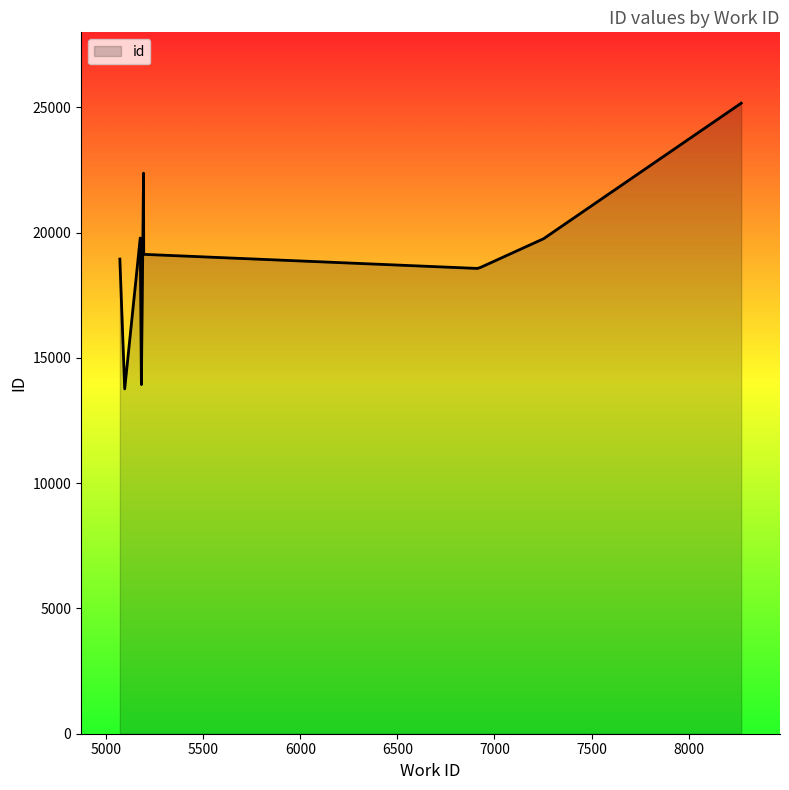

What is the minimum value shown in the chart?

13766